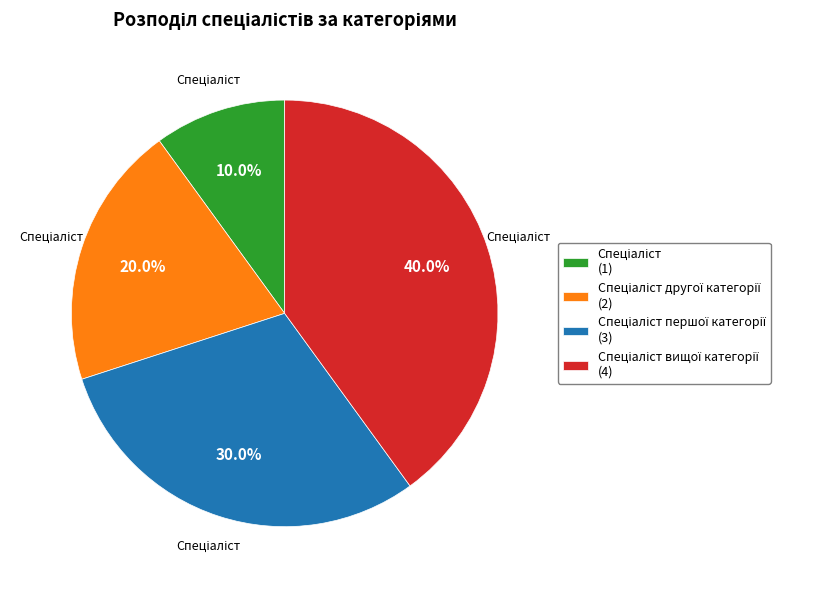

Is there a majority slice in this chart?

No